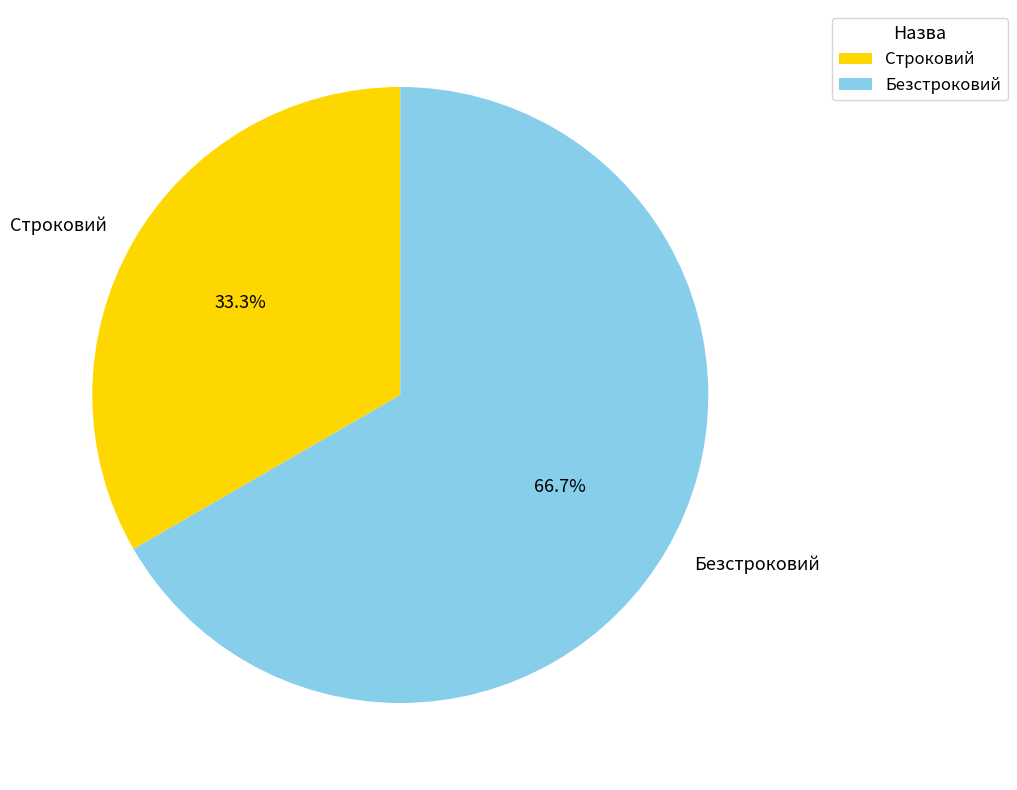

What percentage is the Строковий slice, to the nearest percent?

33%